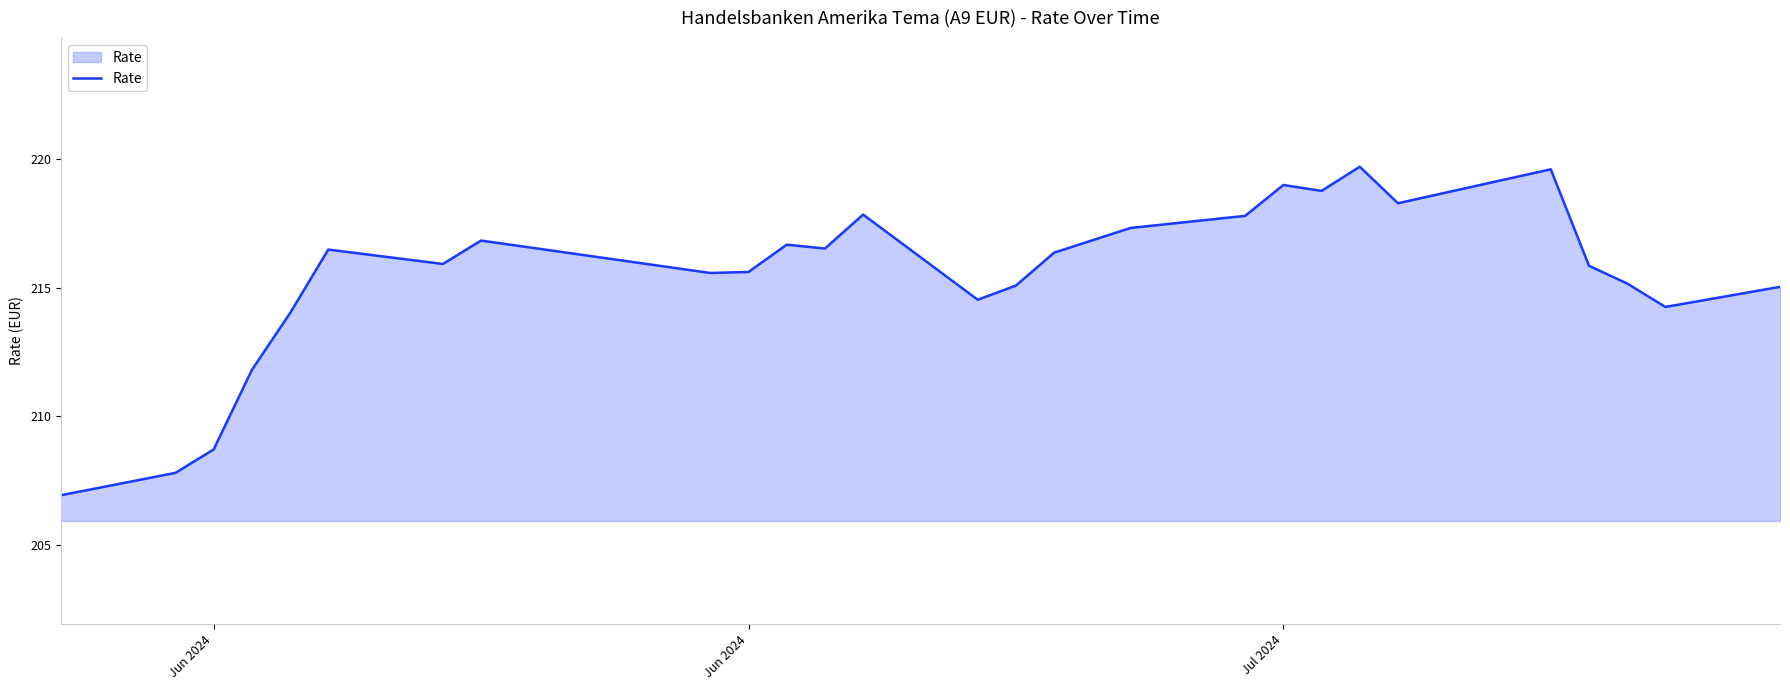

What is the difference between the maximum and minimum values?

12.8